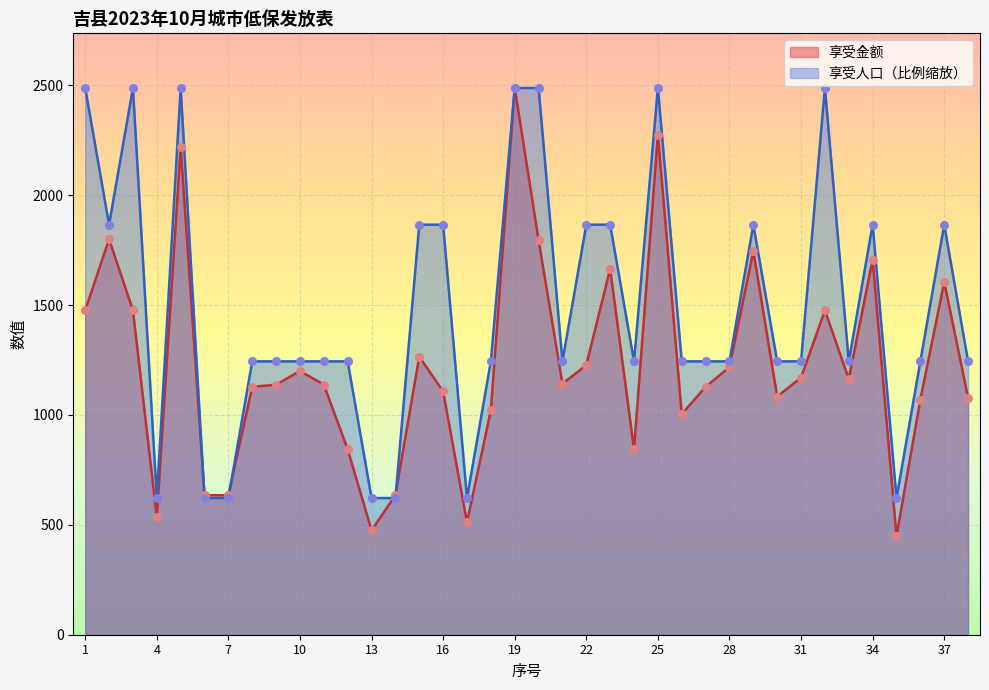

Which series has the widest spread of Y values?

享受金额